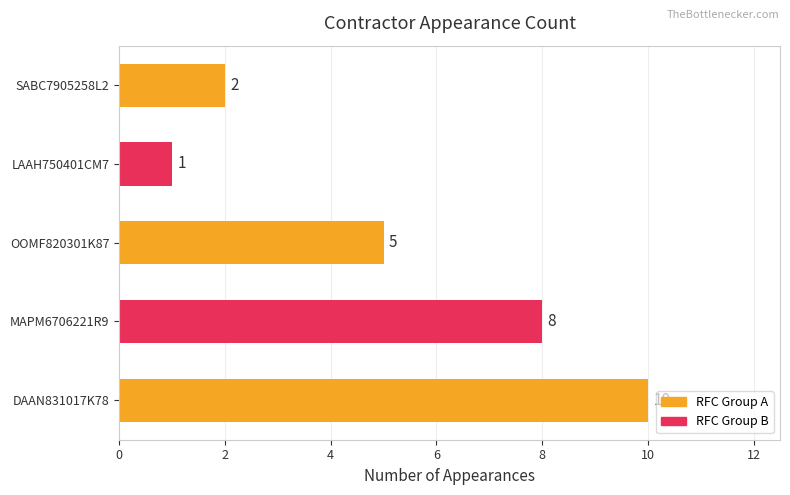

How many data points are less than 5?

2